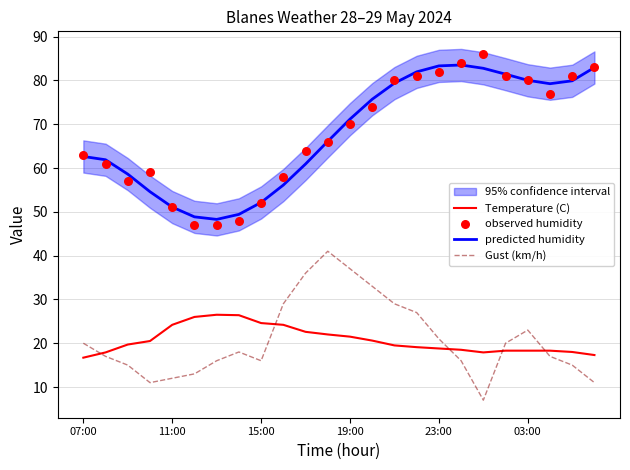

Which series reaches the maximum Y coordinate?

observed humidity